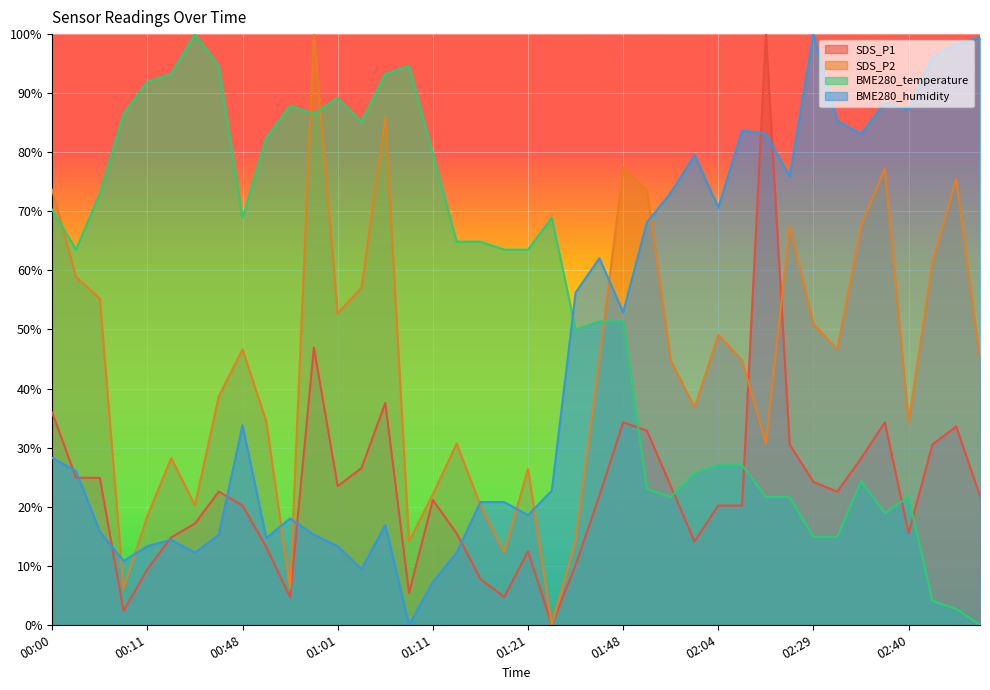

Which series has the largest total across all categories?

BME280_temperature